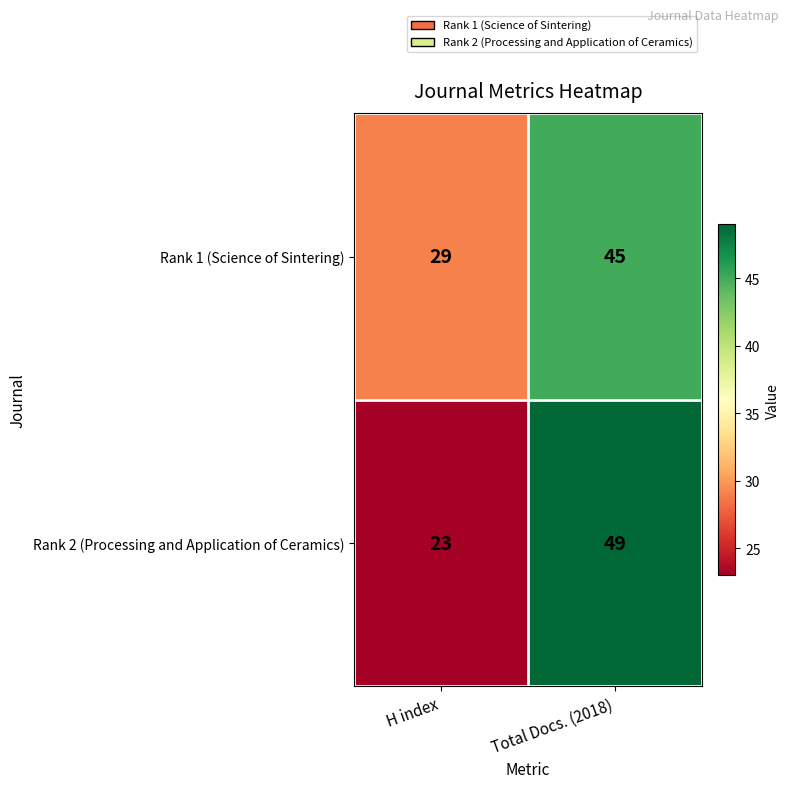

What is the average value of the Rank 1 (Science of Sintering) series?

37